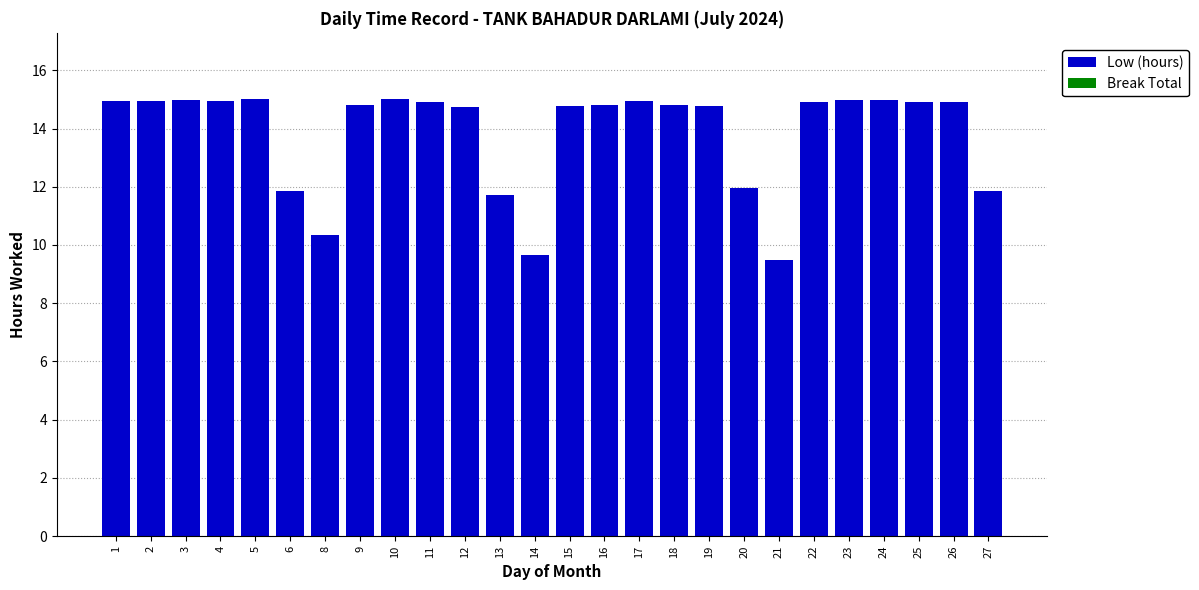

Approximately how many times larger is the value at 23 compared to 18?

1.0